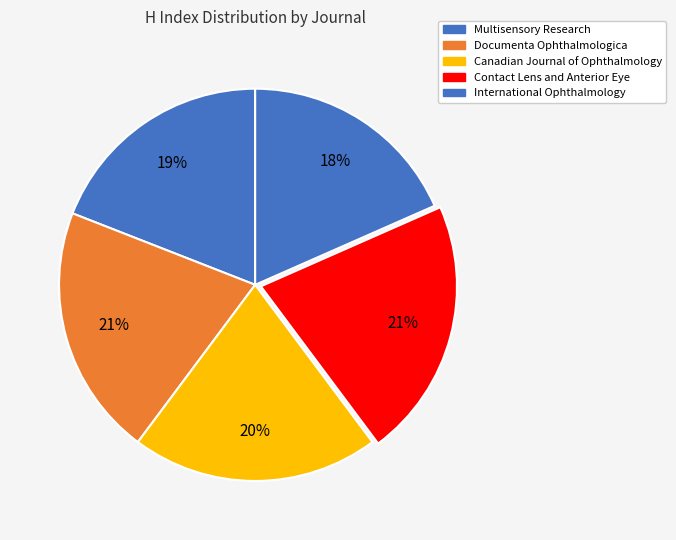

Is it true that Documenta Ophthalmologica is 14% of the pie?

False